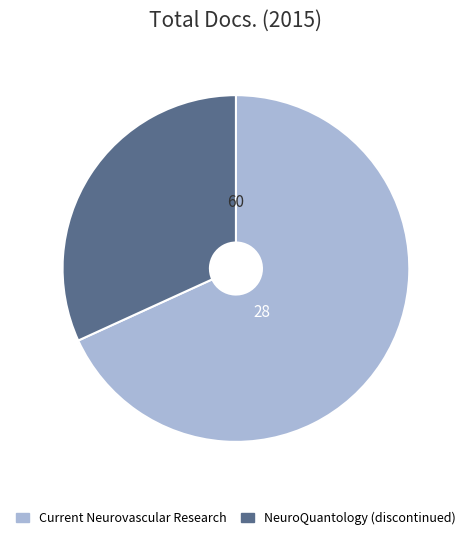

Is the sum of NeuroQuantology (discontinued) and Current Neurovascular Research greater than half?

Yes